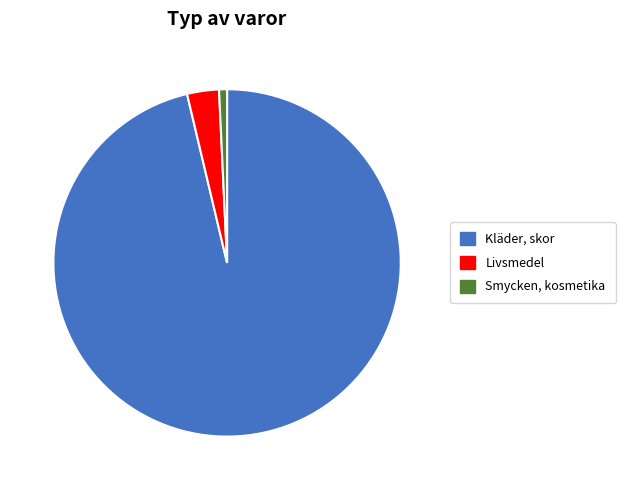

Is it true that Livsmedel is 3% of the pie?

True